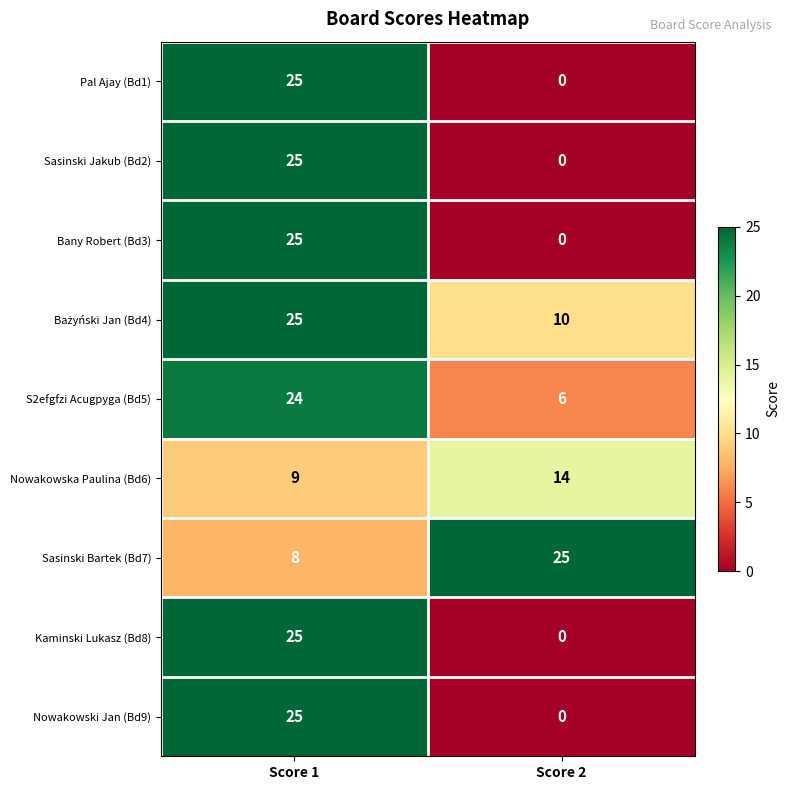

At which category is the sum across all series the highest?

Score 1